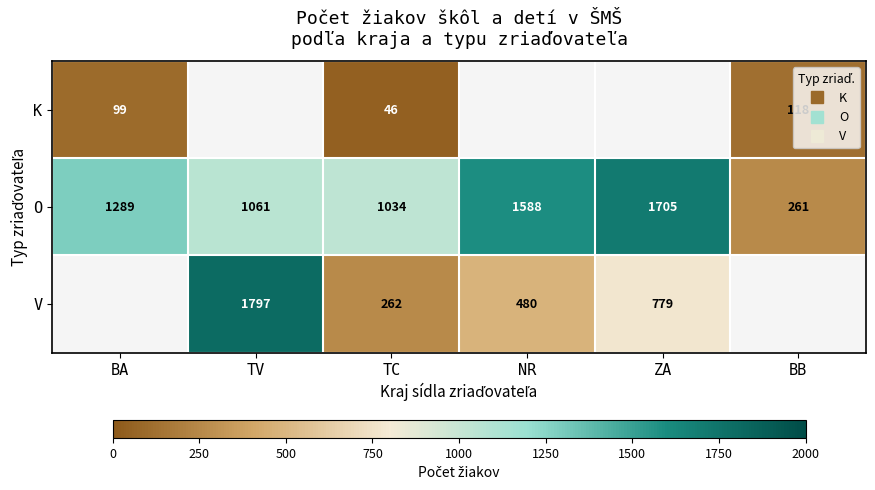

Rank the series by their average value, from lowest to highest.

K, V, O